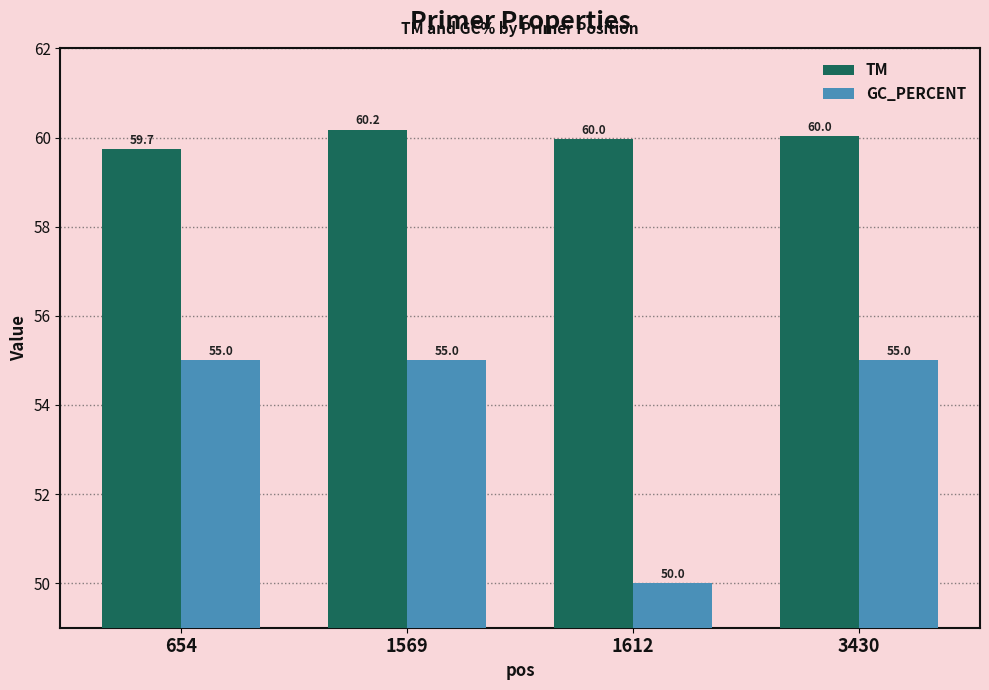

Is the value of TM at 3430 greater than the value of GC_PERCENT at 654?

Yes